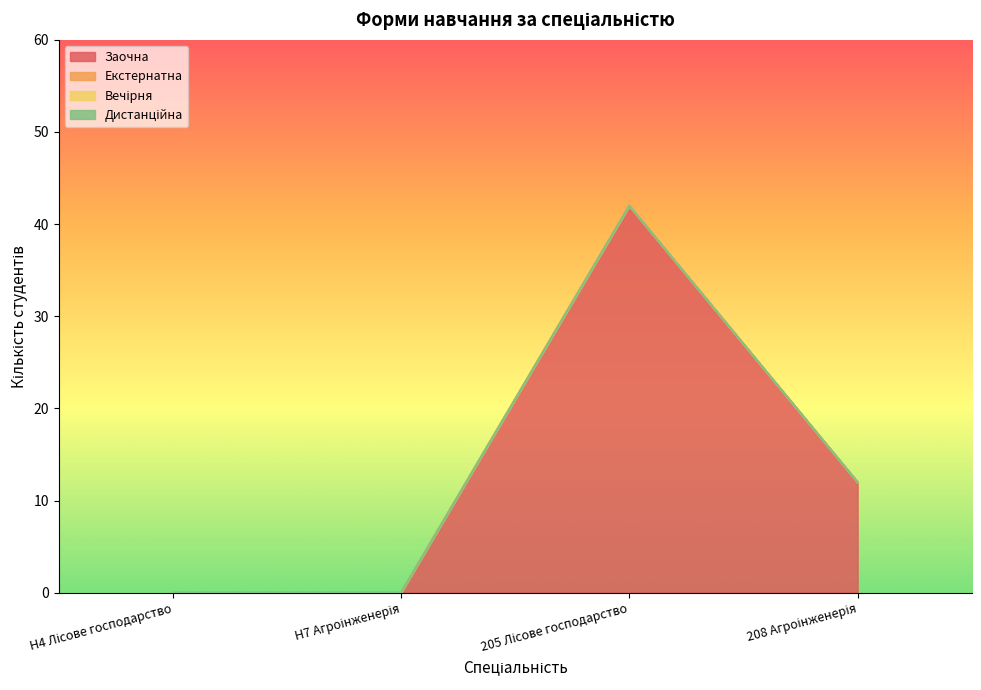

What are all the series names shown in the legend?

Заочна, Екстернатна, Вечірня, Дистанційна